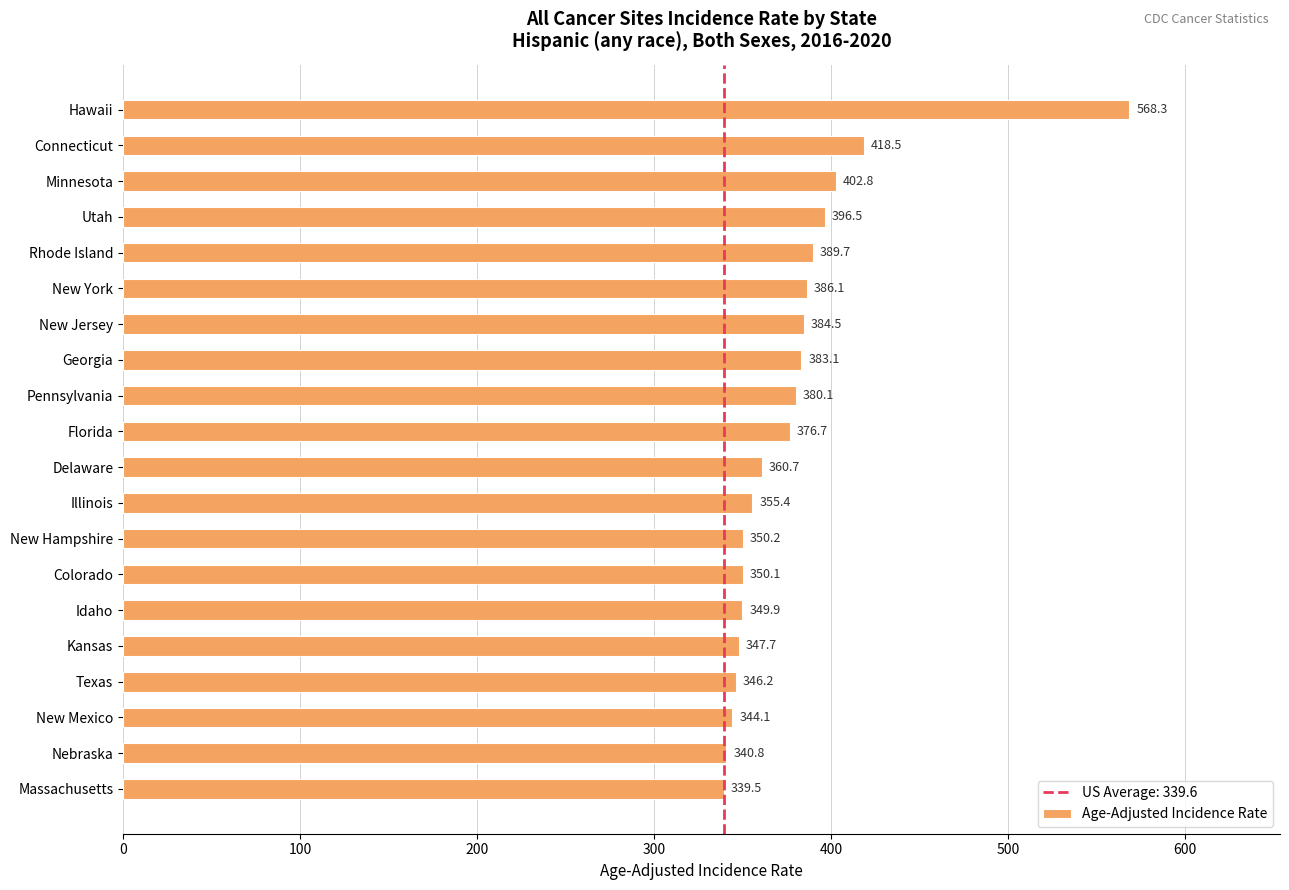

Between Delaware and New Mexico, which is larger?

Delaware